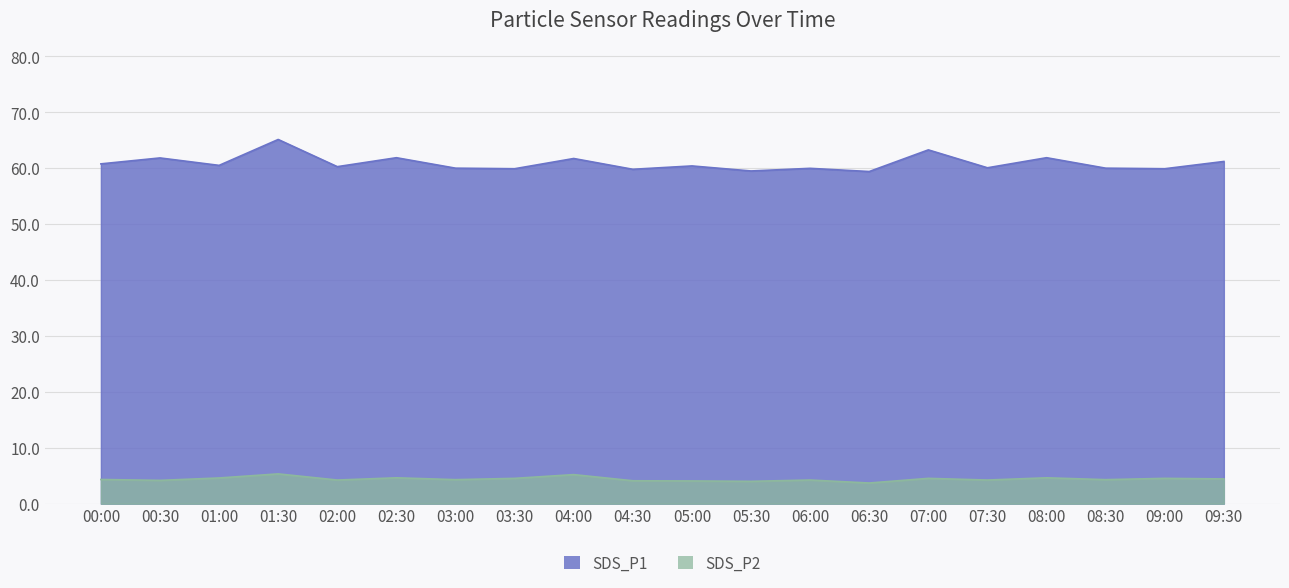

What is the difference between the SDS_P1 values at 04:00 and 04:30?

1.9